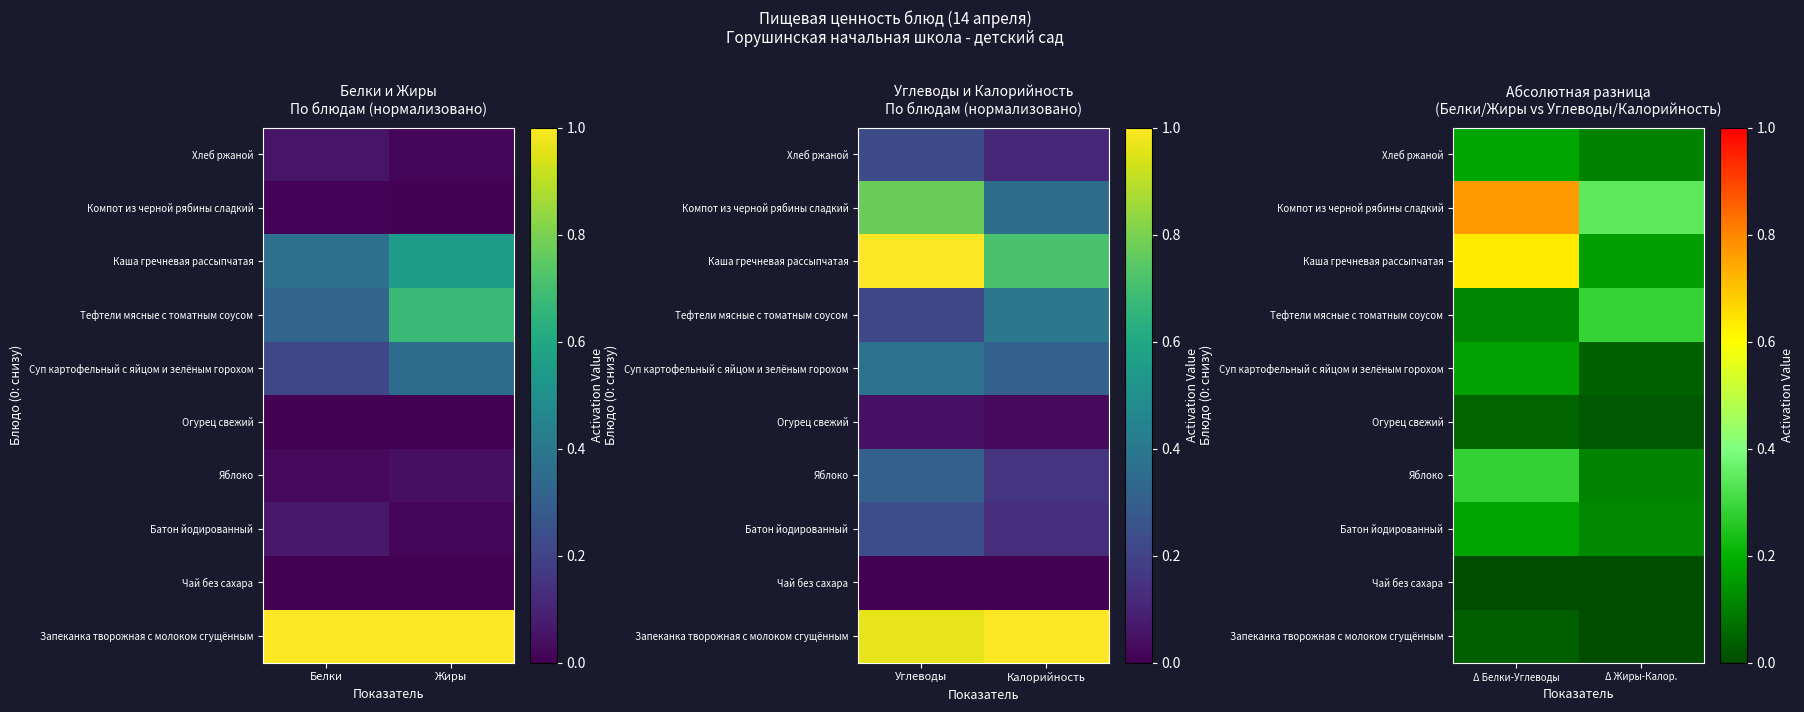

The Компот из черной рябины сладкий series shows 0.5 at Δ Жиры-Калор.. True or false?

False